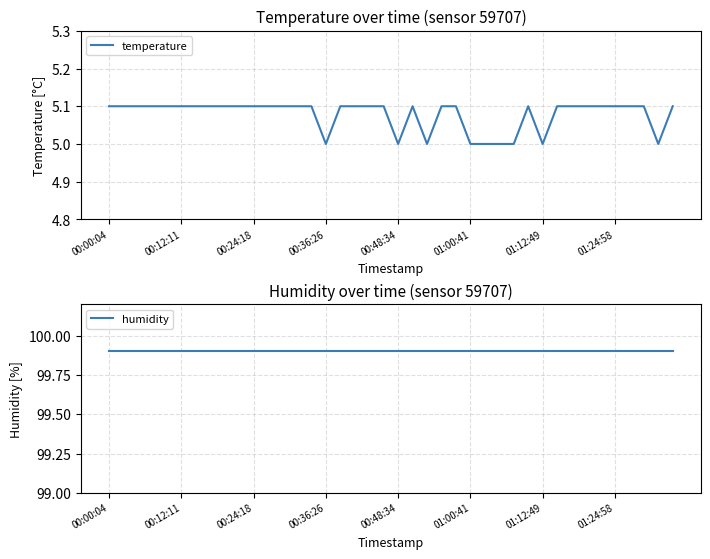

What is the difference between the second highest and second lowest values in the temperature series?

0.1